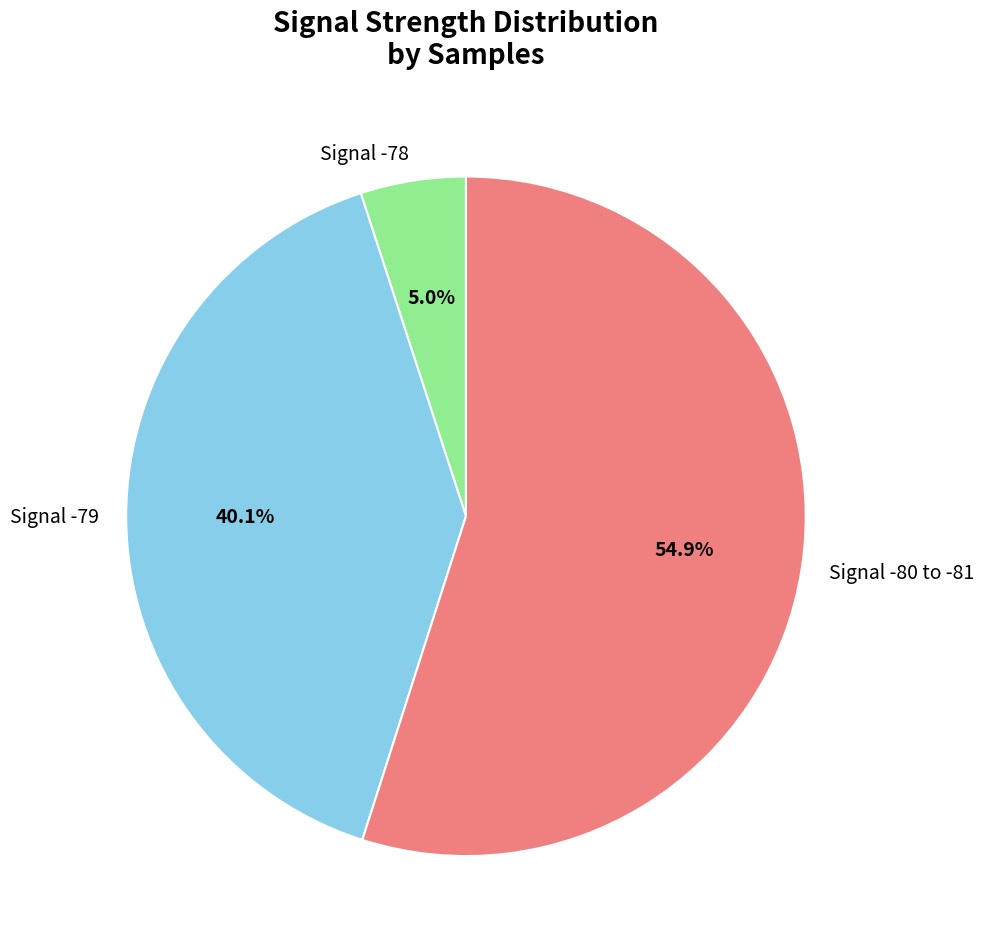

What is the ratio of the value at Signal -80 to -81 to the value at Signal -78?

11.0